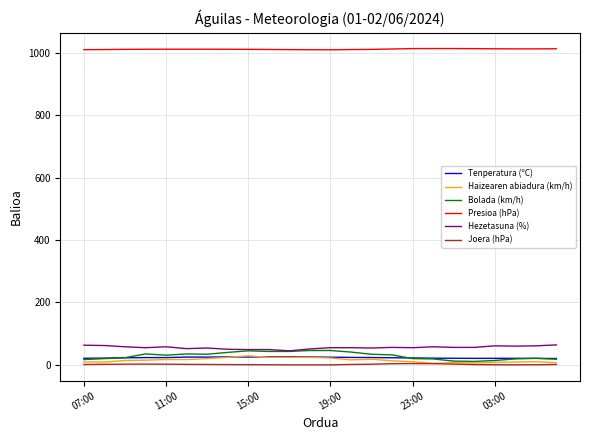

Which series has the largest total across all categories?

Presioa (hPa)